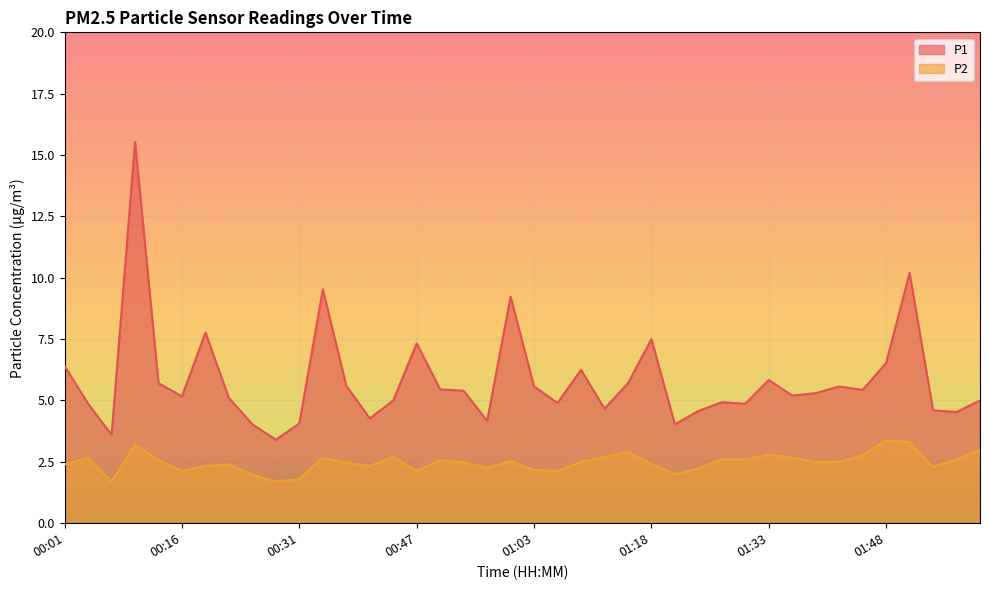

What is the difference between the maximum and minimum values in the P2 series?

1.7